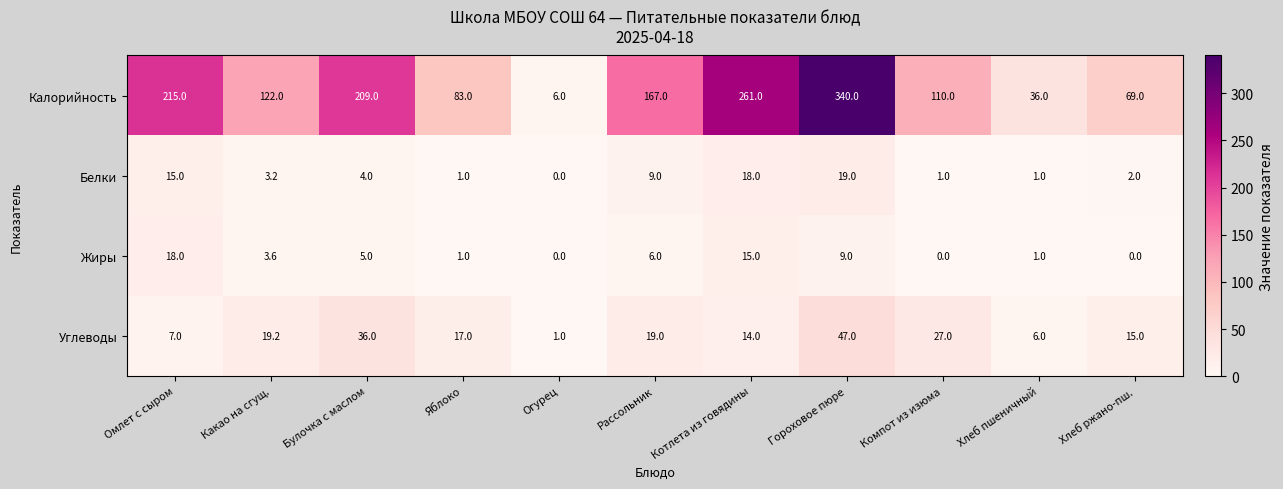

What is the sum of all Жиры values?

58.6